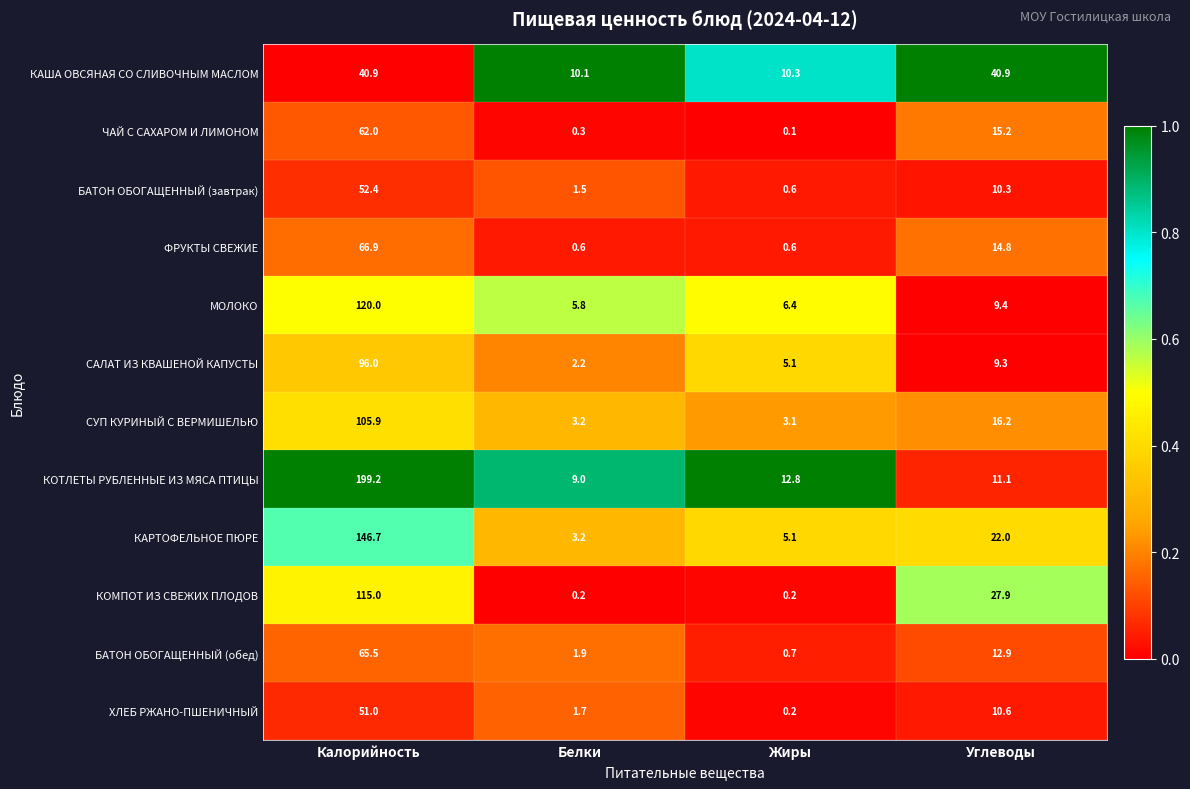

At which label is ФРУКТЫ СВЕЖИЕ closest to 33?

Углеводы